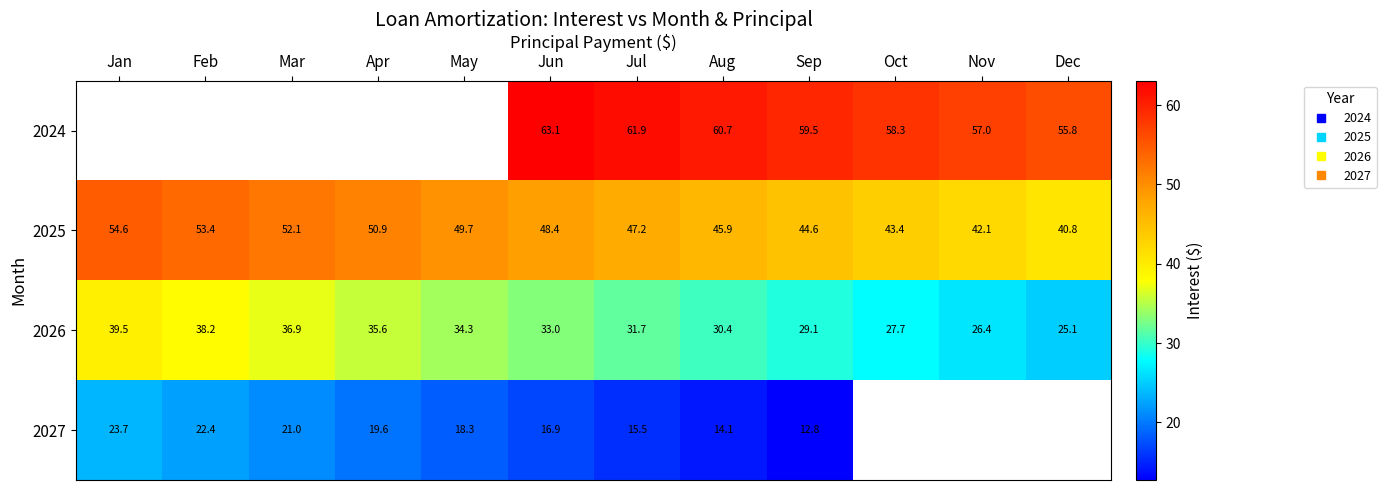

Where is 2027 nearest to the value 18?

May